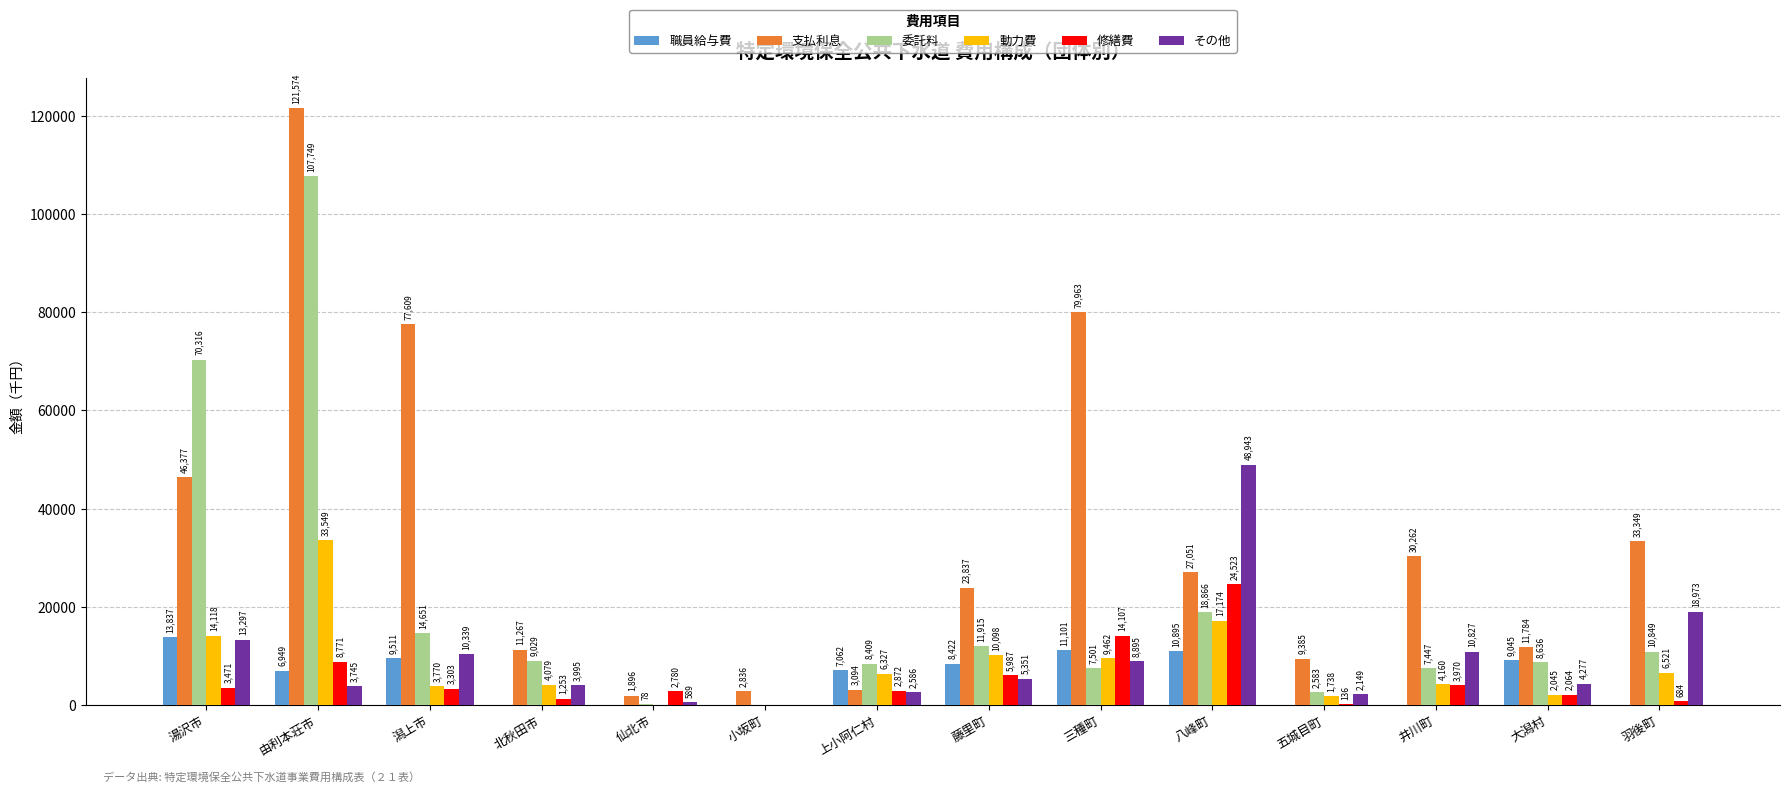

What is the approximate value of 職員給与費 at 藤里町, to the nearest 10?

8420